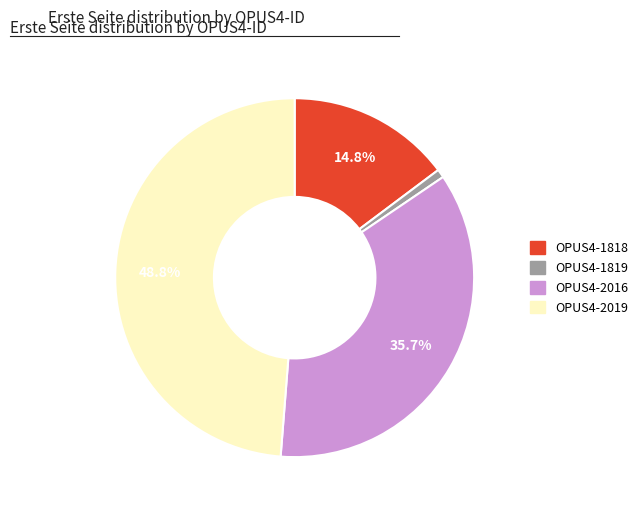

What percentage is the OPUS4-2016 slice, to the nearest percent?

36%